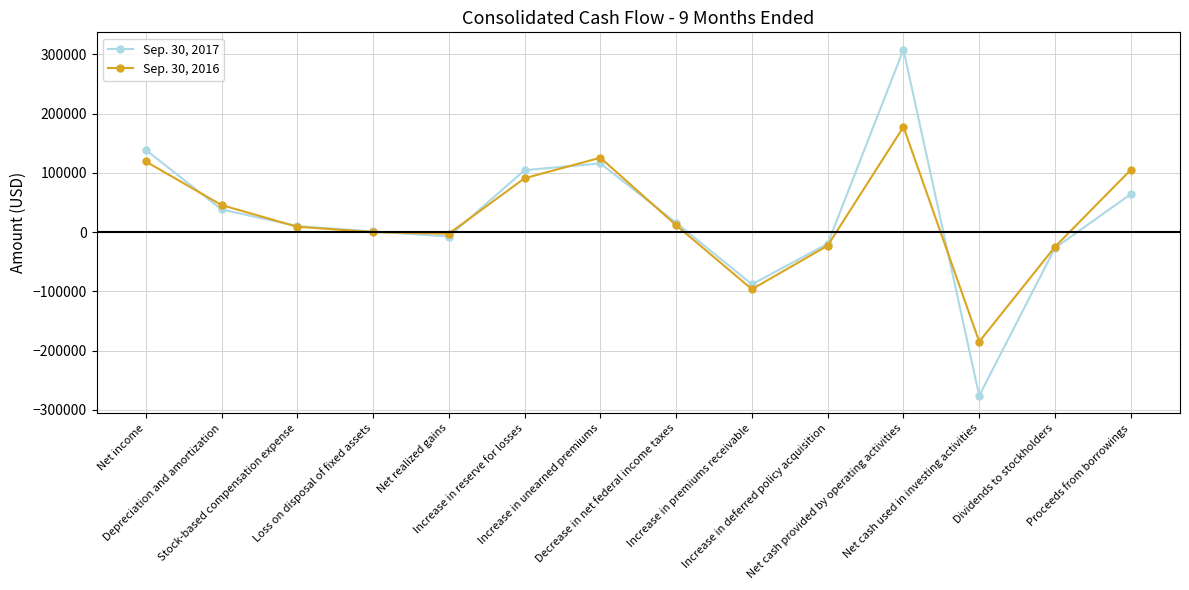

What is the sum of the Sep. 30, 2017 values at Net income and Proceeds from borrowings?

202584